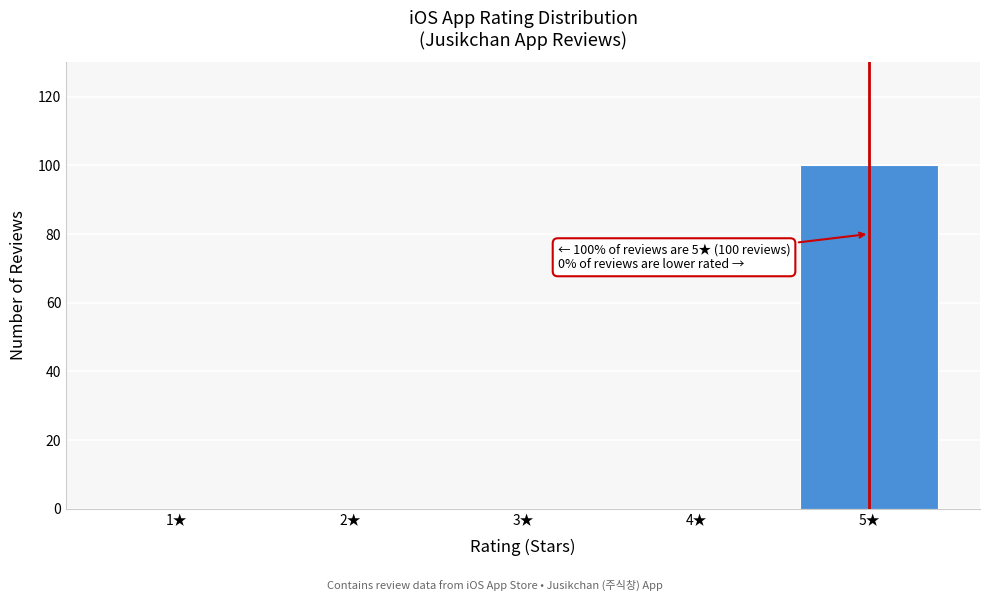

What is the maximum value shown in the chart?

100